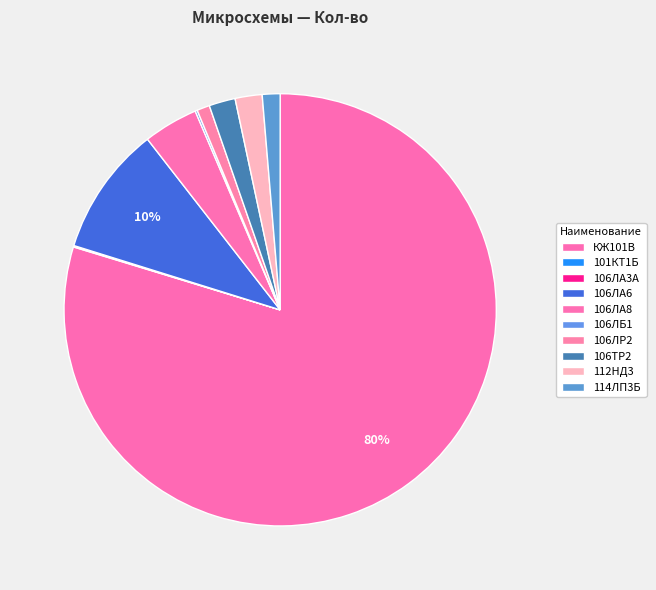

Rank the categories by value from highest to lowest.

КЖ101В, 106ЛА6, 106ЛА8, 112НД3, 106ТР2, 114ЛП3Б, 106ЛР2, 106ЛБ1, 101КТ1Б, 106ЛА3А